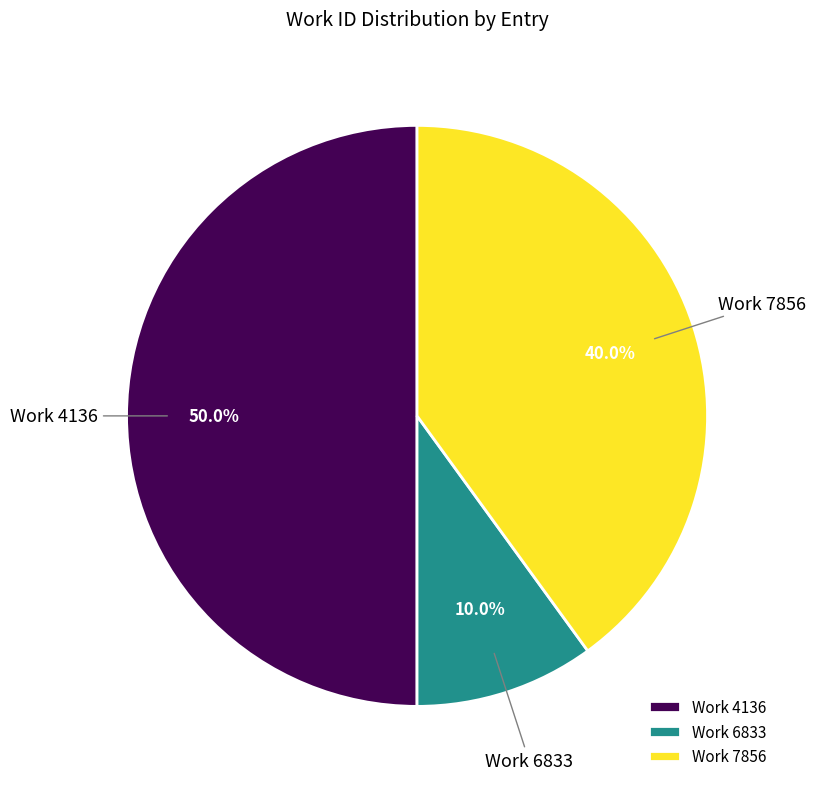

How many segments does this pie chart have?

3